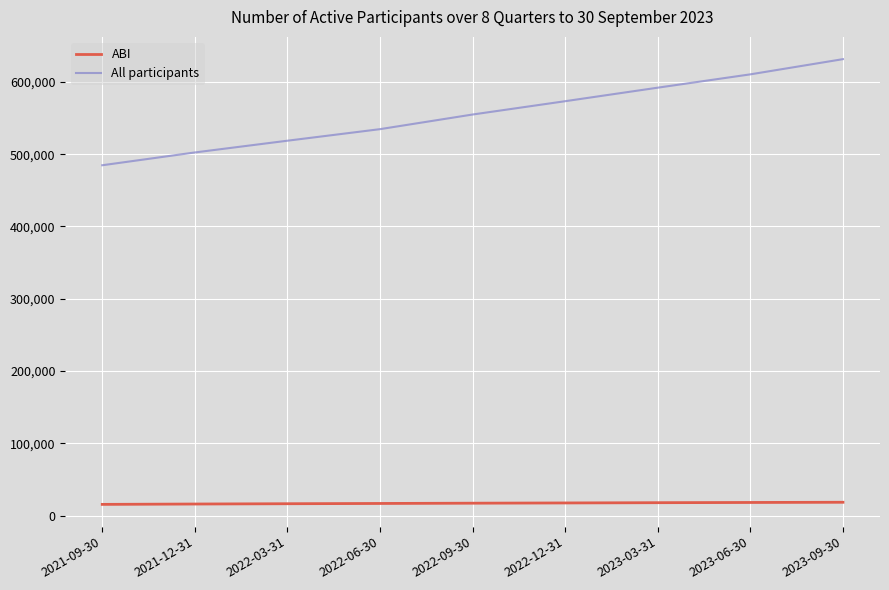

At which category is the sum across all series the highest?

2023-09-30